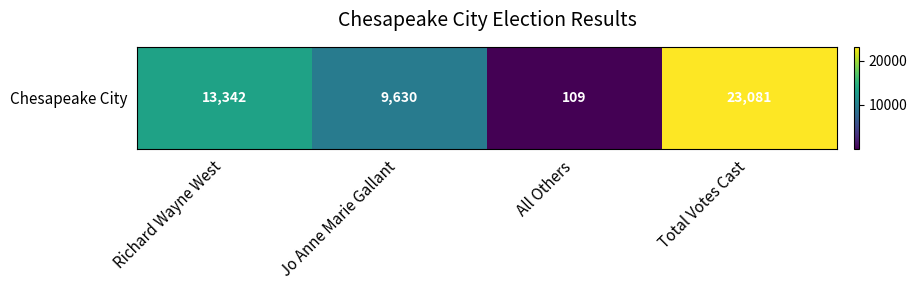

List the labels in order of value, largest first.

Total Votes Cast, Richard Wayne West, Jo Anne Marie Gallant, All Others